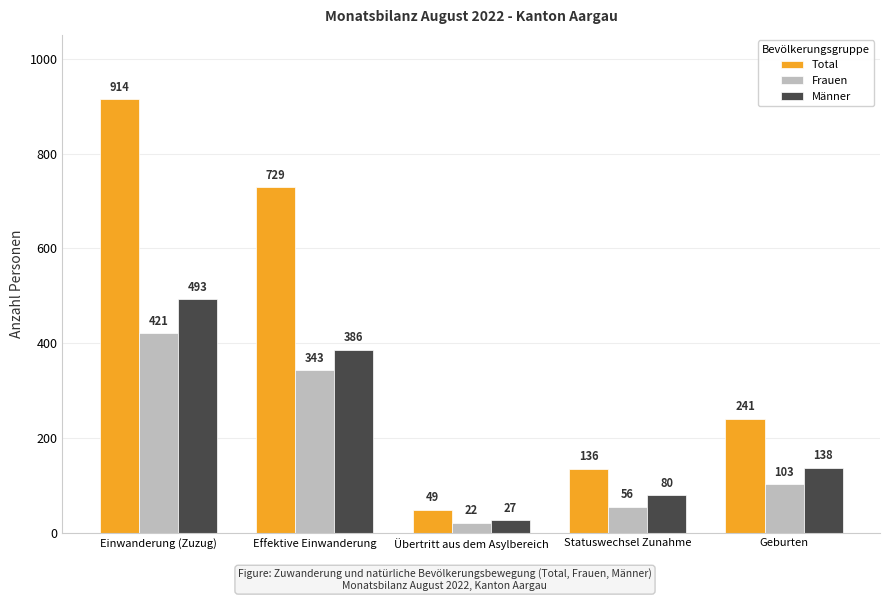

At how many categories does at least one series exceed 811?

1